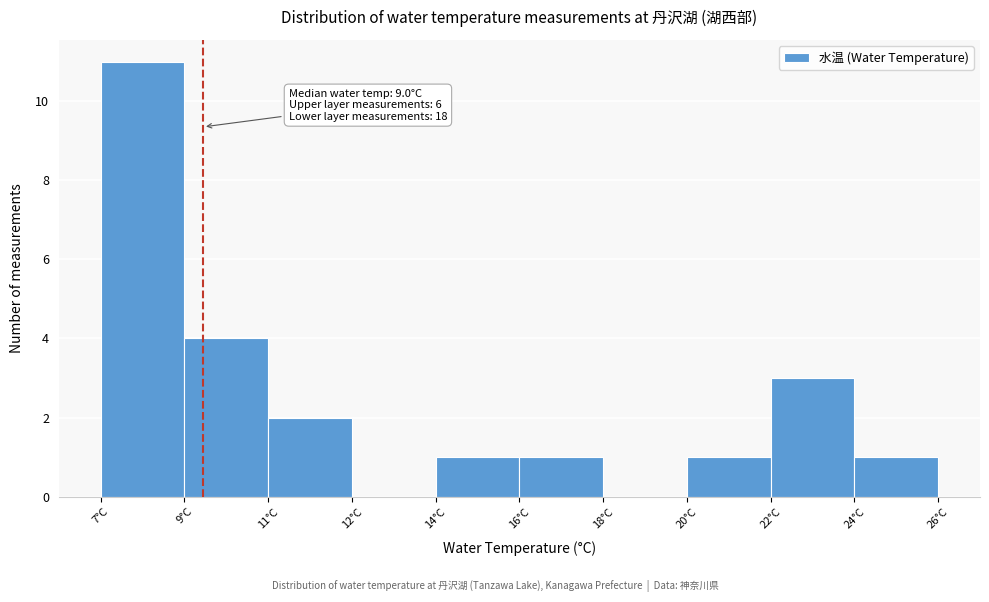

Reading left to right, transcribe all the data shown in this chart.

7°C=11	9°C=4	11°C=2	12°C=0	14°C=1	16°C=1	18°C=0	20°C=1	22°C=3	24°C=1